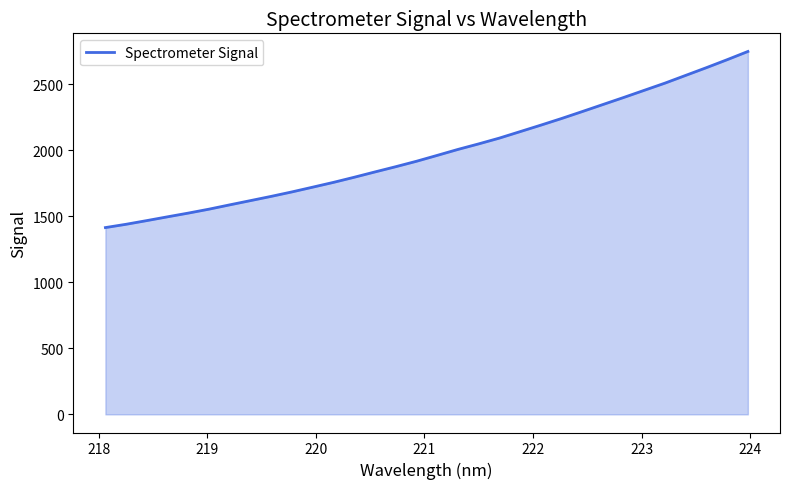

What is the greatest value displayed?

2747.1